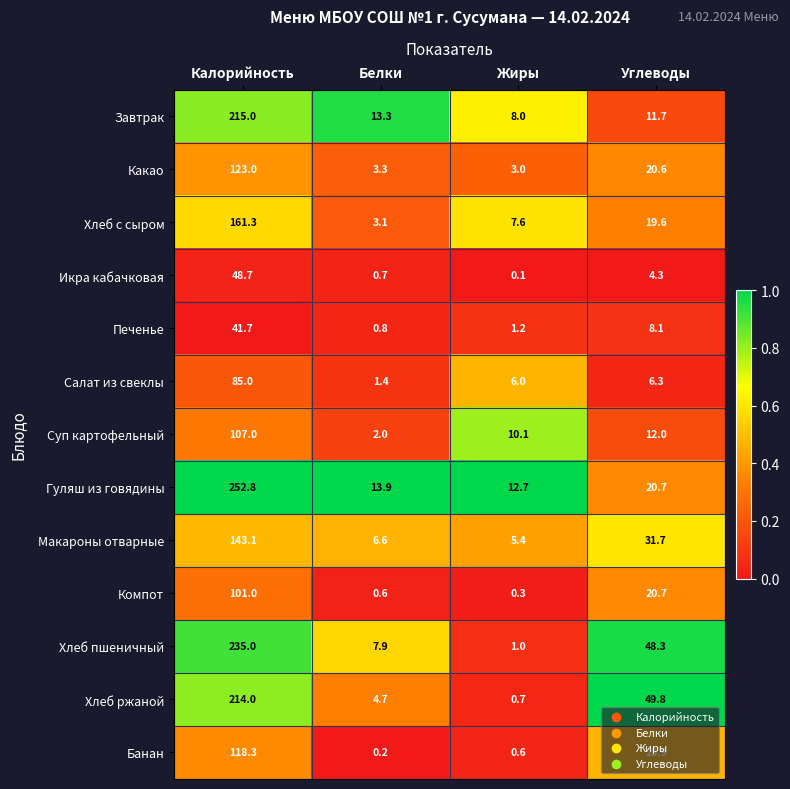

What is the difference between the maximum and second lowest values in the Завтрак series?

203.3